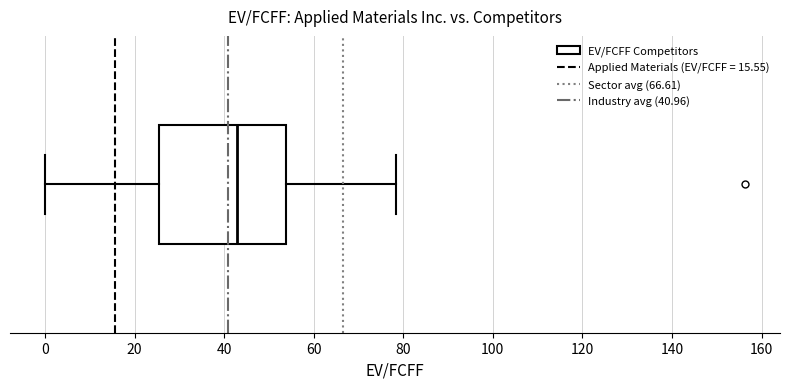

Read this box plot against the x-axis: the position of the median line, the range covered by the box, and the ends of both whiskers. The values are not printed on the chart, so give them approximately, as read against the axis.

median 42, box 26 to 54, whiskers 0 to 78